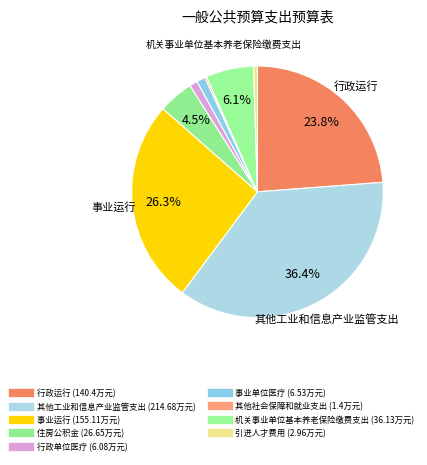

Does 机关事业单位基本养老保险缴费支出 account for over 50% of the chart?

No